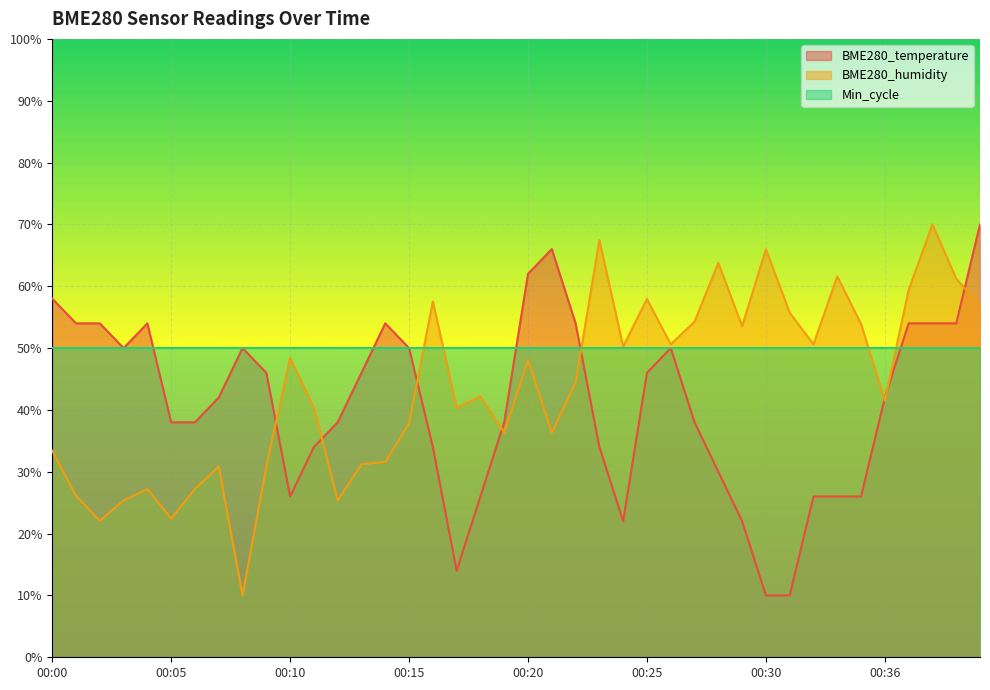

The BME280_temperature series shows 38.0 at 00:06. True or false?

True